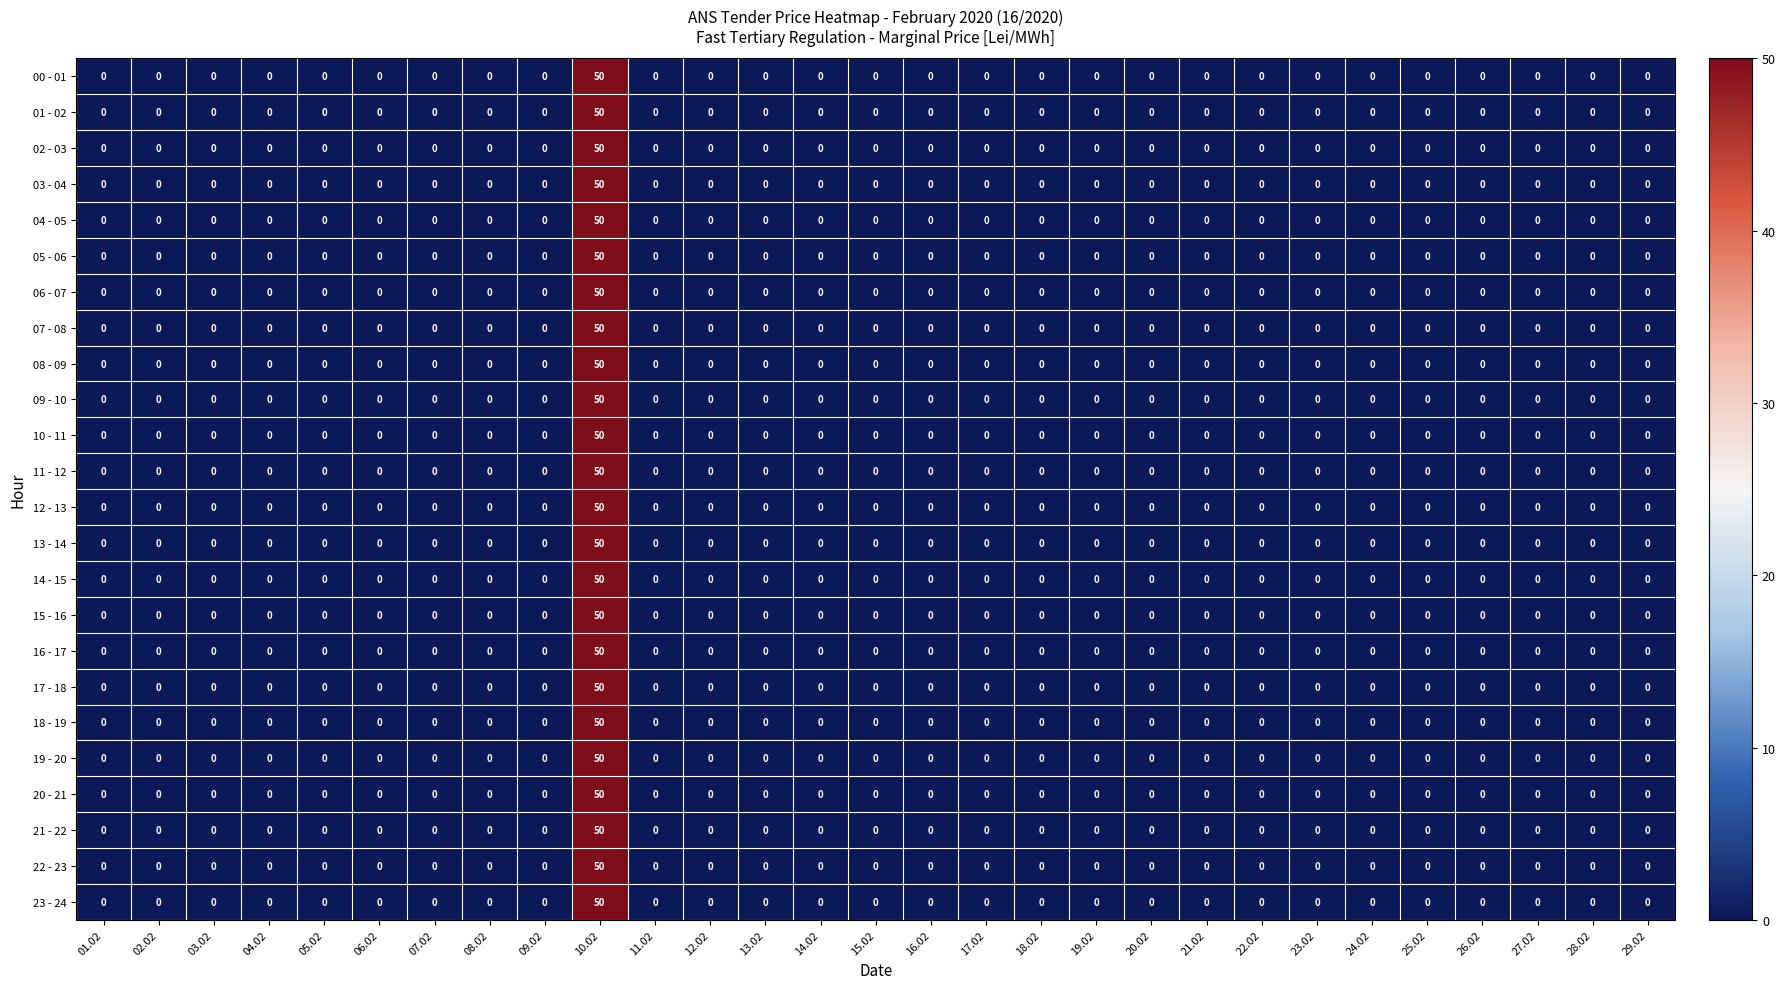

What is the greatest value displayed?

50